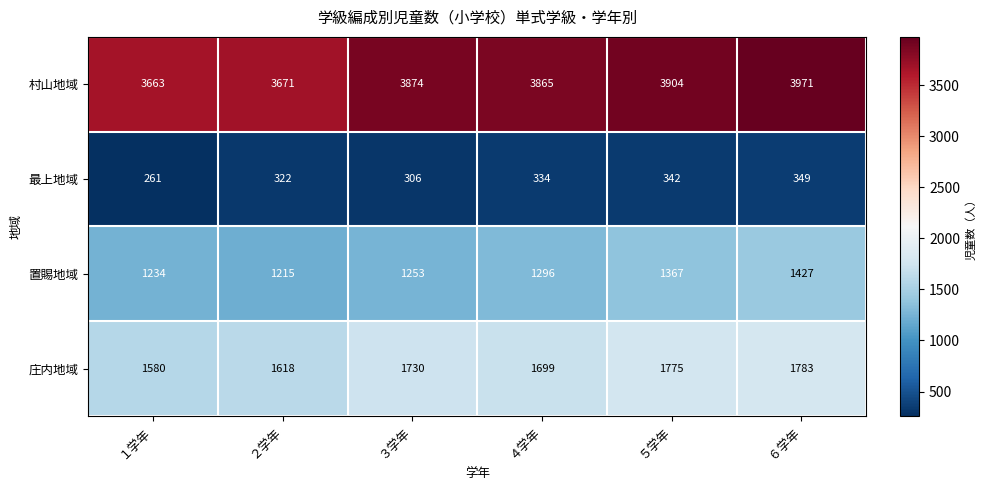

What is the minimum value for 置賜地域?

1215